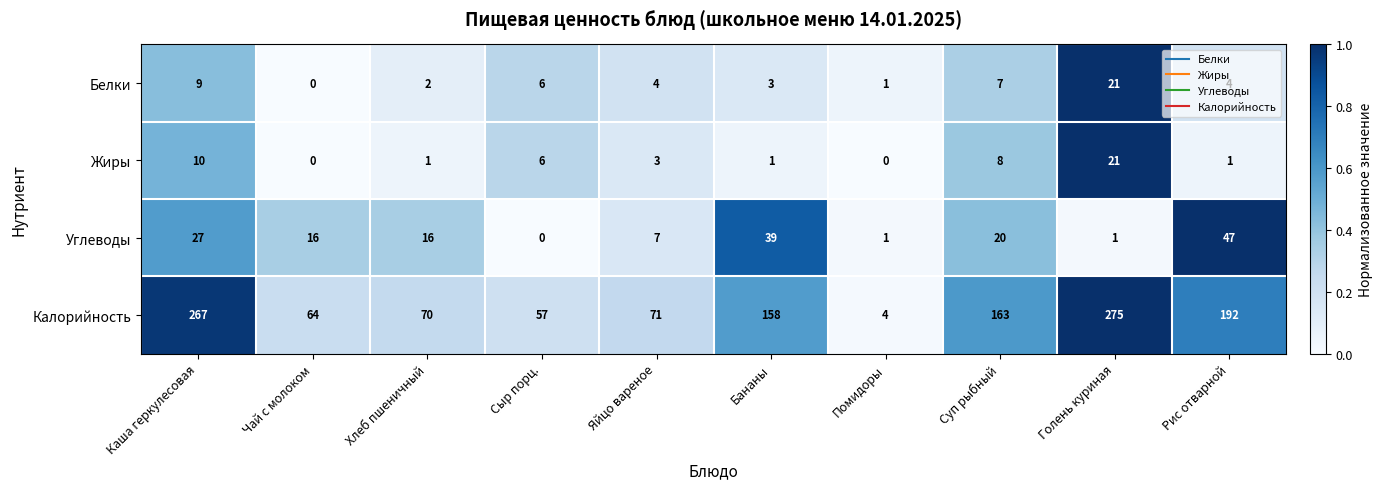

At Суп рыбный, list the series in order from largest to smallest.

Калорийность, Углеводы, Жиры, Белки